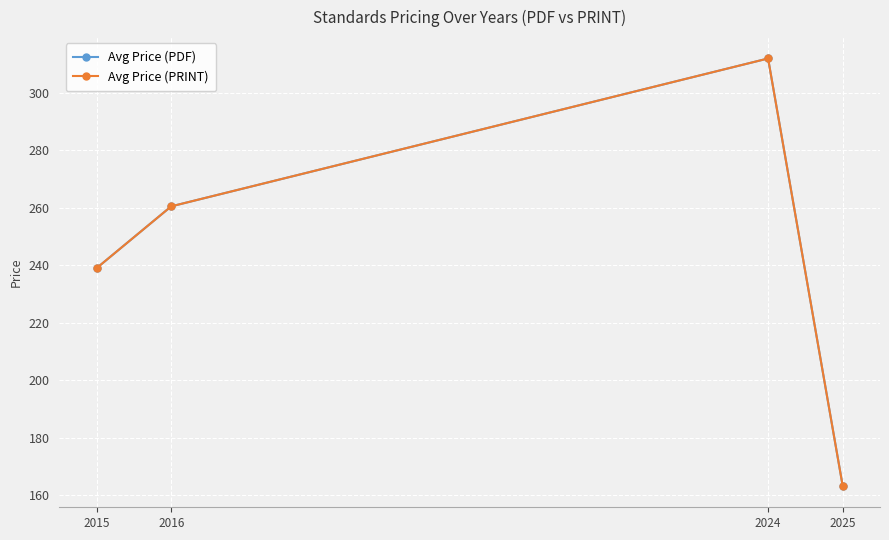

Between 2025 and 2024, which is larger?

2024